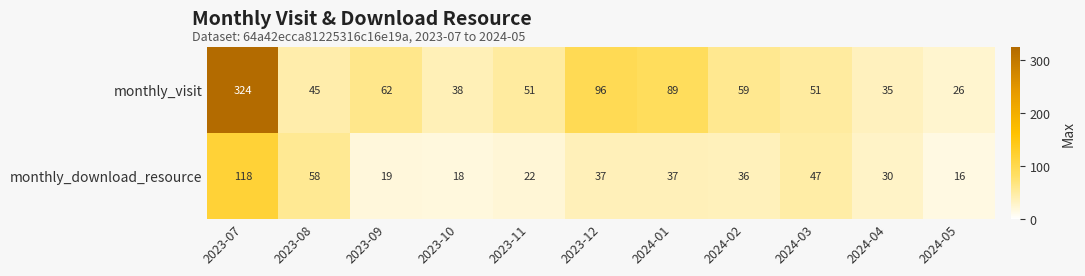

Which label corresponds to the smallest value in the chart?

2024-05